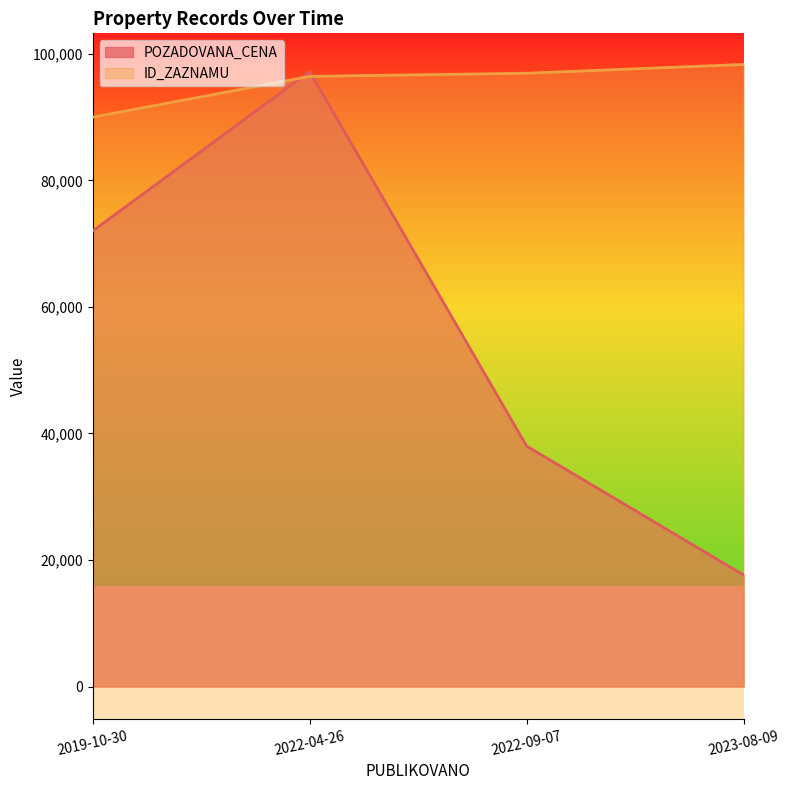

How many interior local peaks does the POZADOVANA_CENA series have?

1